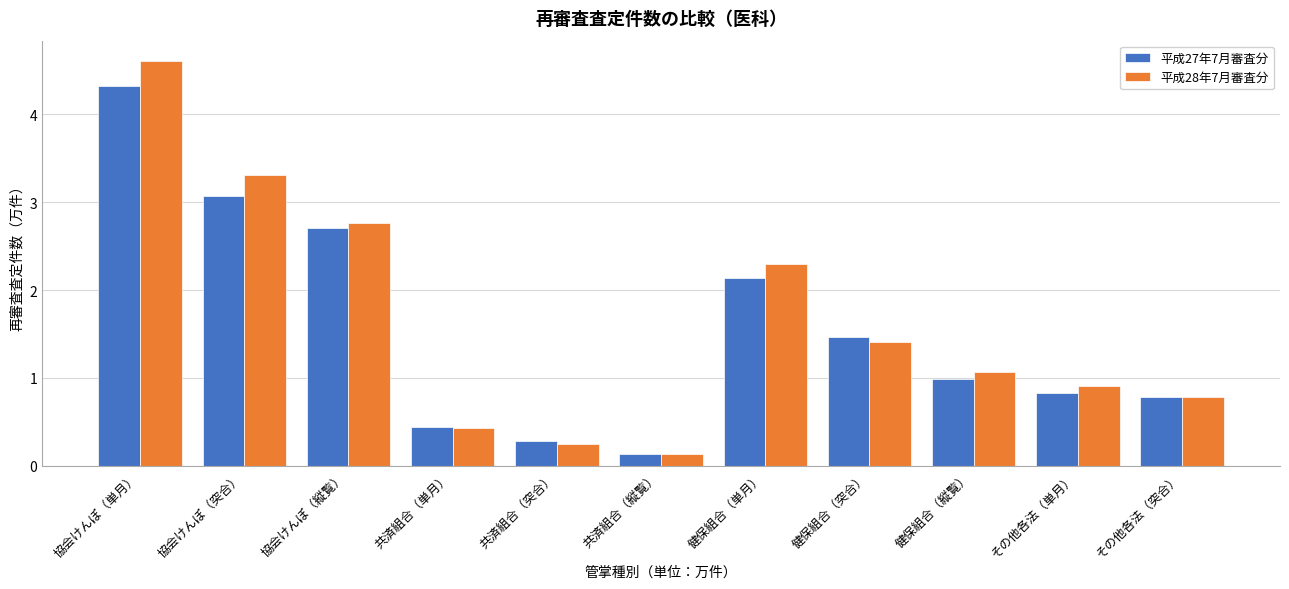

List the labels in order of 平成28年7月審査分 value, largest first.

協会けんぽ（単月）, 協会けんぽ（突合）, 協会けんぽ（縦覧）, 健保組合（単月）, 健保組合（突合）, 健保組合（縦覧）, その他各法（単月）, その他各法（突合）, 共済組合（単月）, 共済組合（突合）, 共済組合（縦覧）